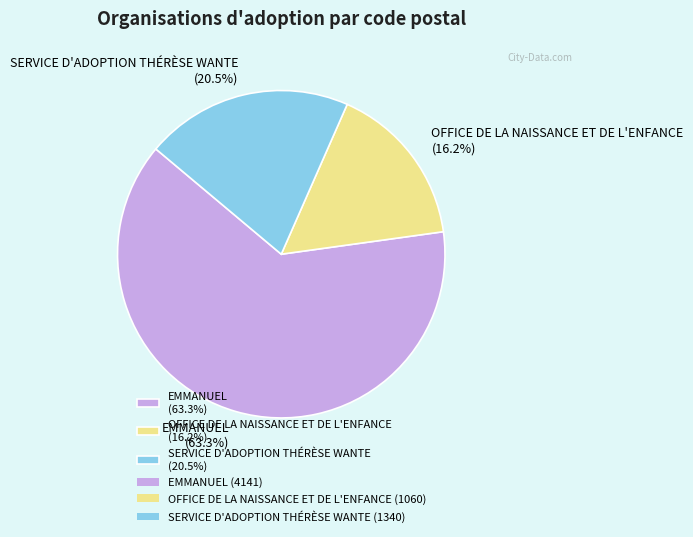

The OFFICE DE LA NAISSANCE ET DE L'ENFANCE slice represents 26% of the pie. True or false?

False